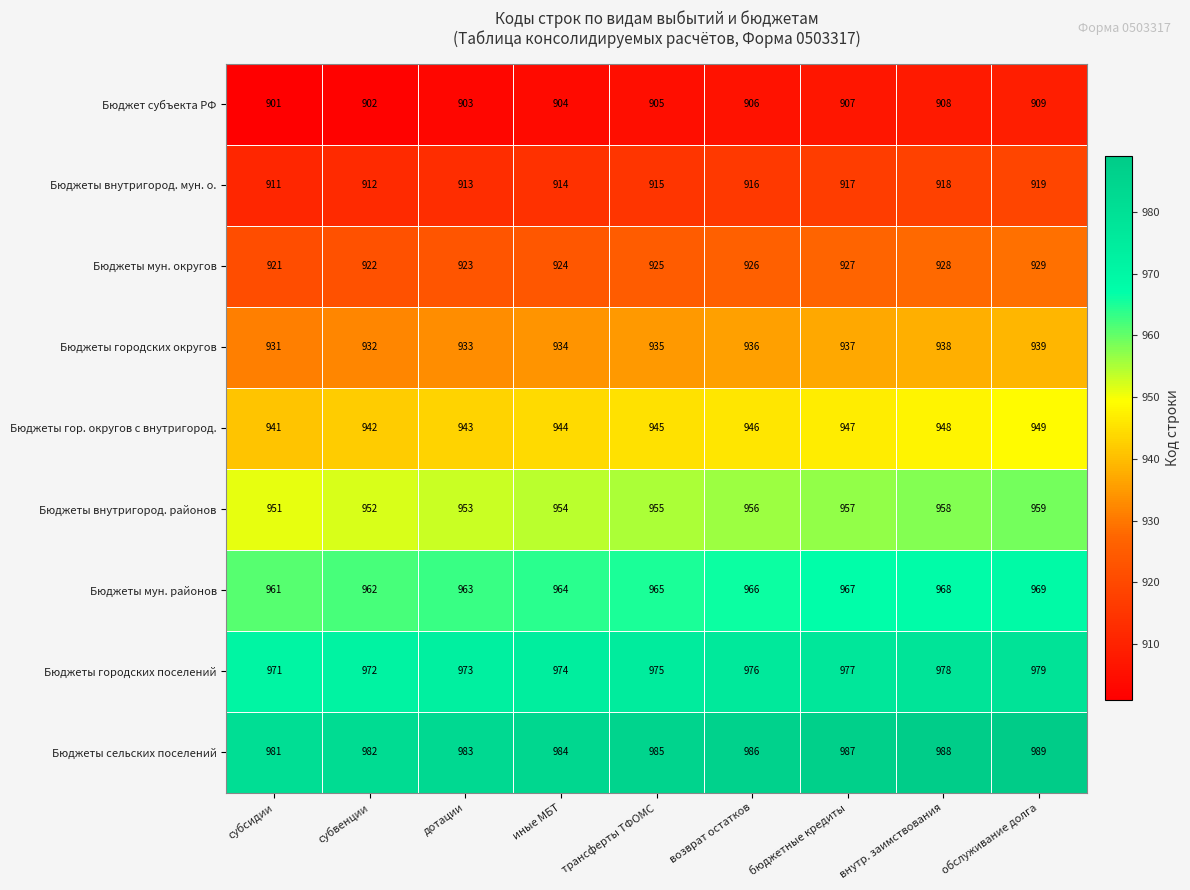

Which category has the lowest value across all series?

субсидии